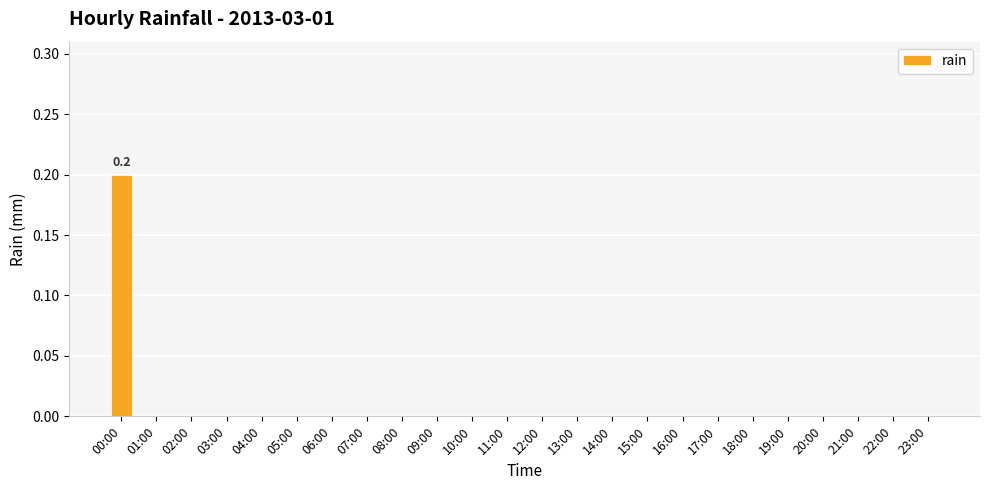

Which category has the highest value across all series?

00:00